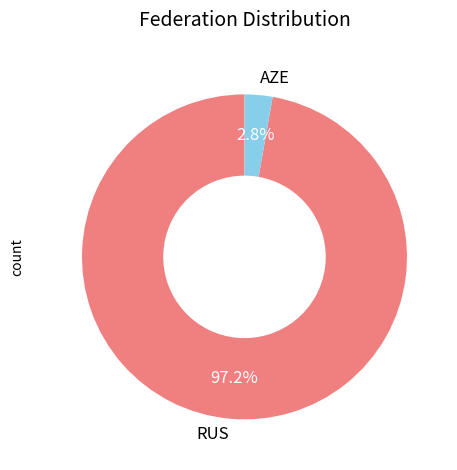

Combined, do RUS and AZE account for over 50%?

Yes